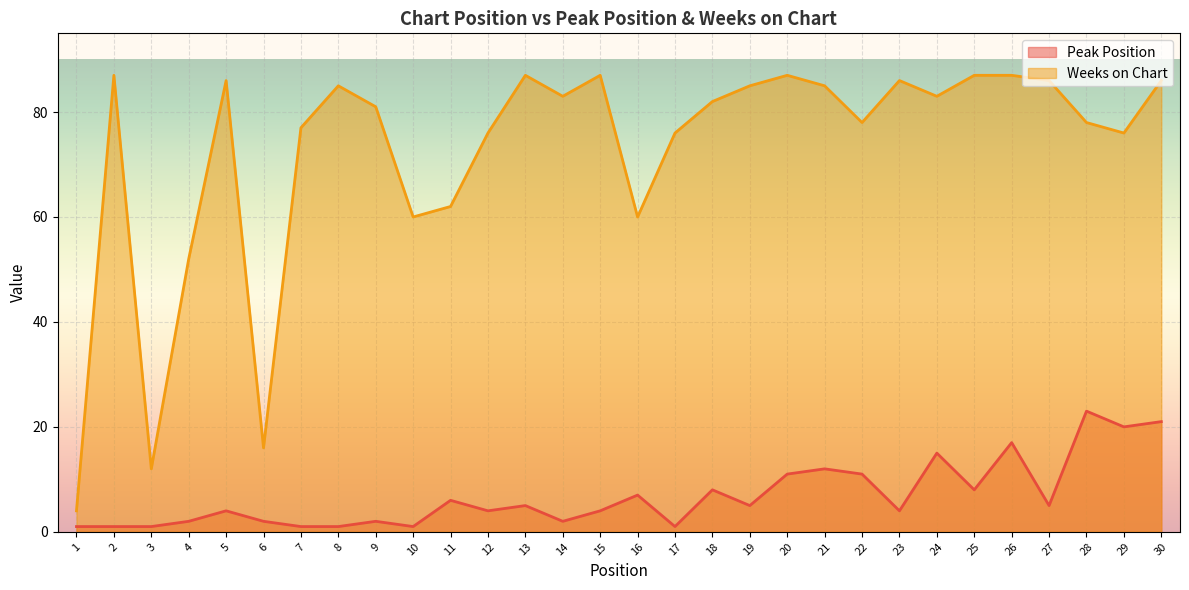

True or false: Weeks on Chart and Peak Position intersect in this chart.

False